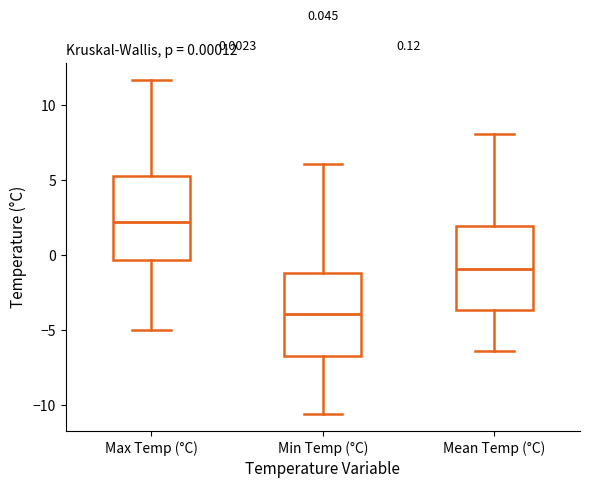

Which box has the lowest median line?

Min Temp (°C)